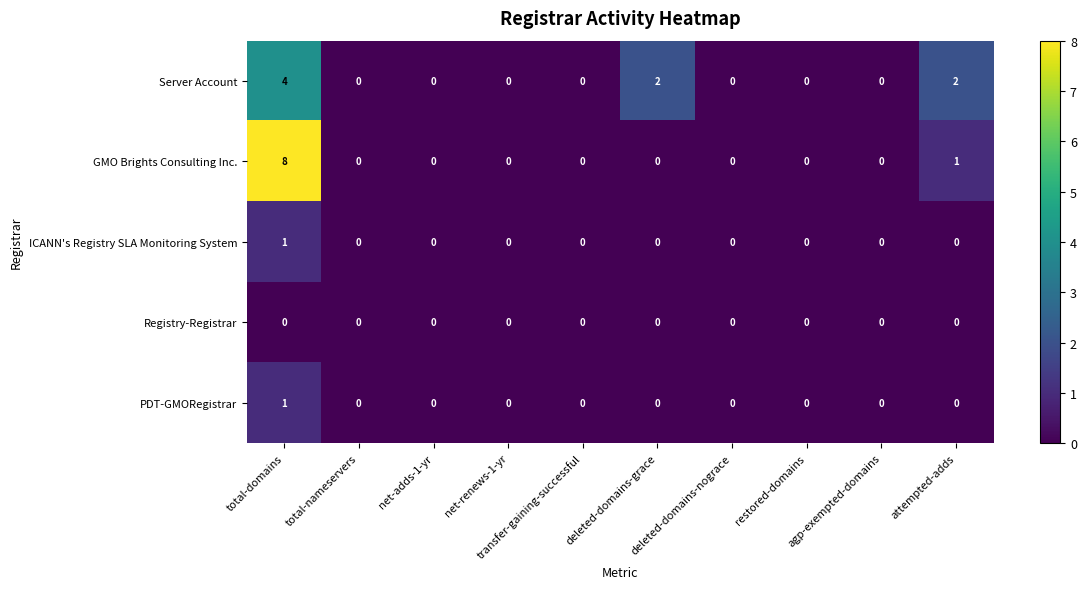

Count the ICANN's Registry SLA Monitoring System values in the range 0 to 1.

10